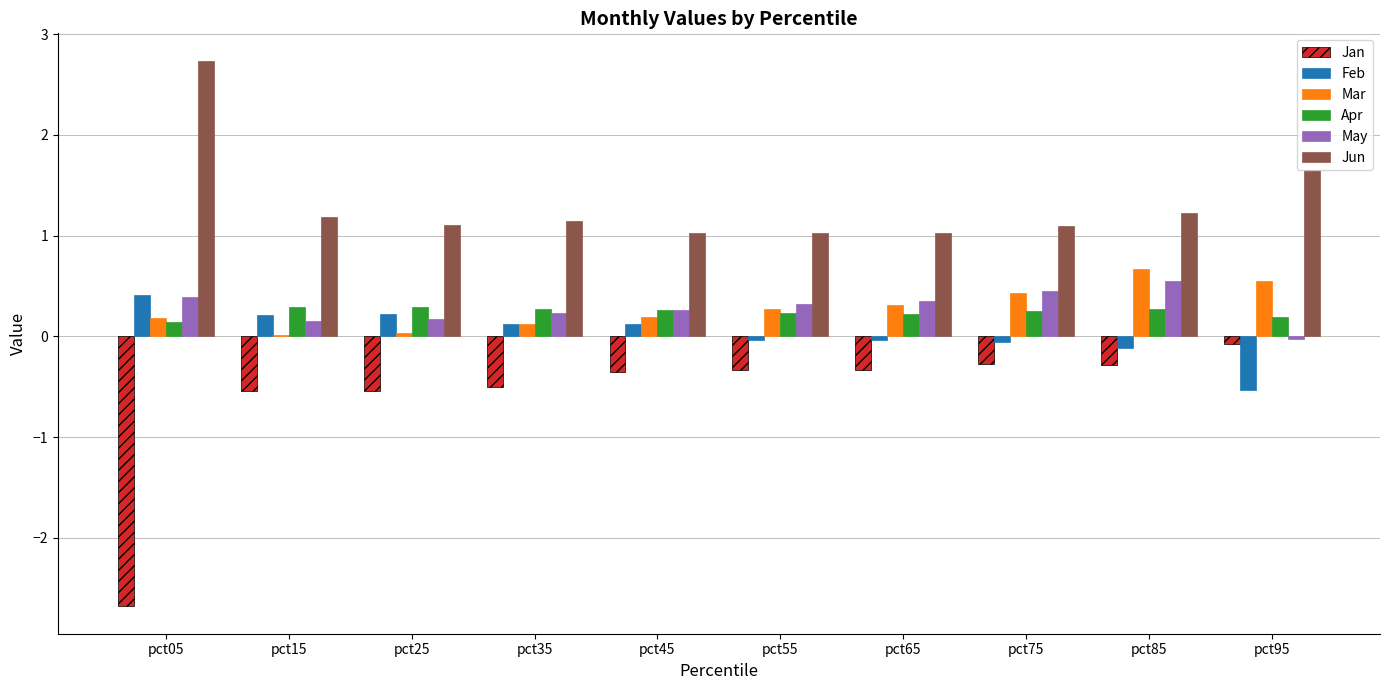

What is the total value across all series at pct95?

1.7